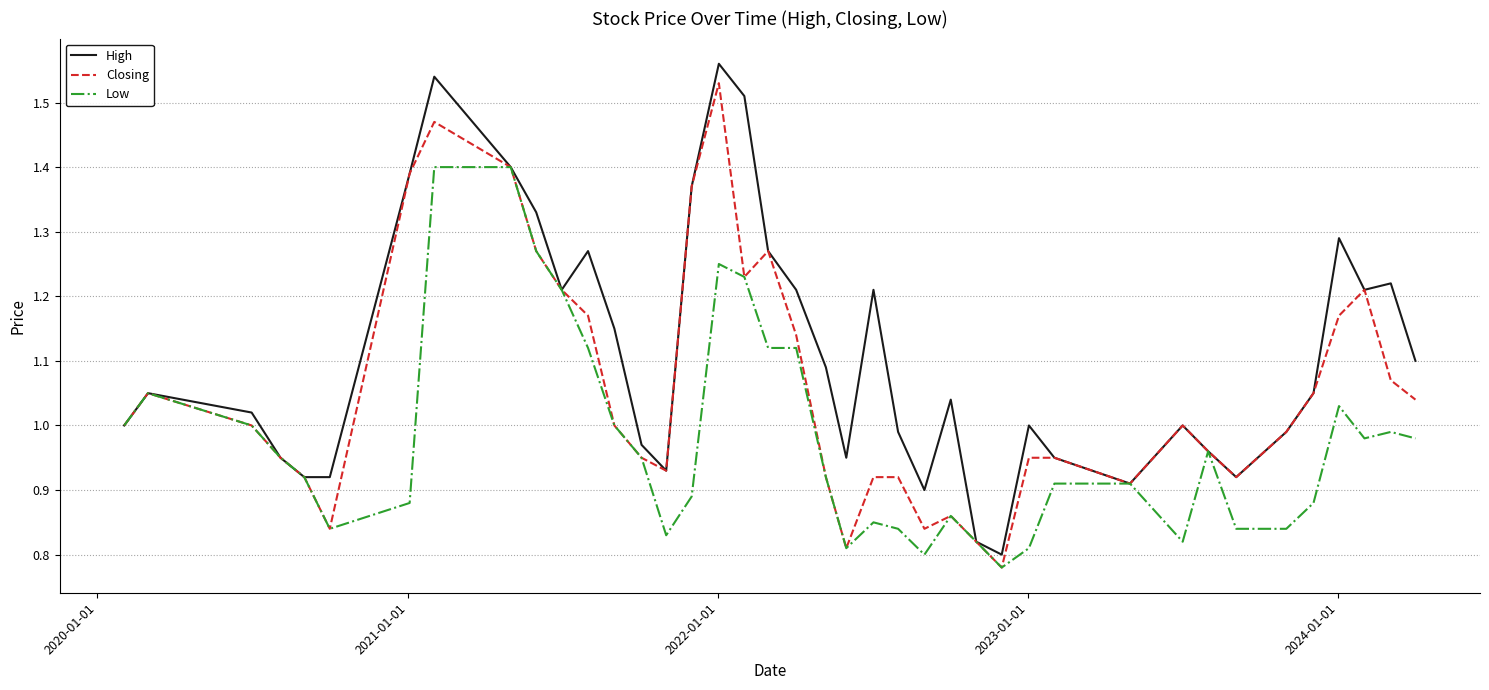

Which series has the largest total across all categories?

High